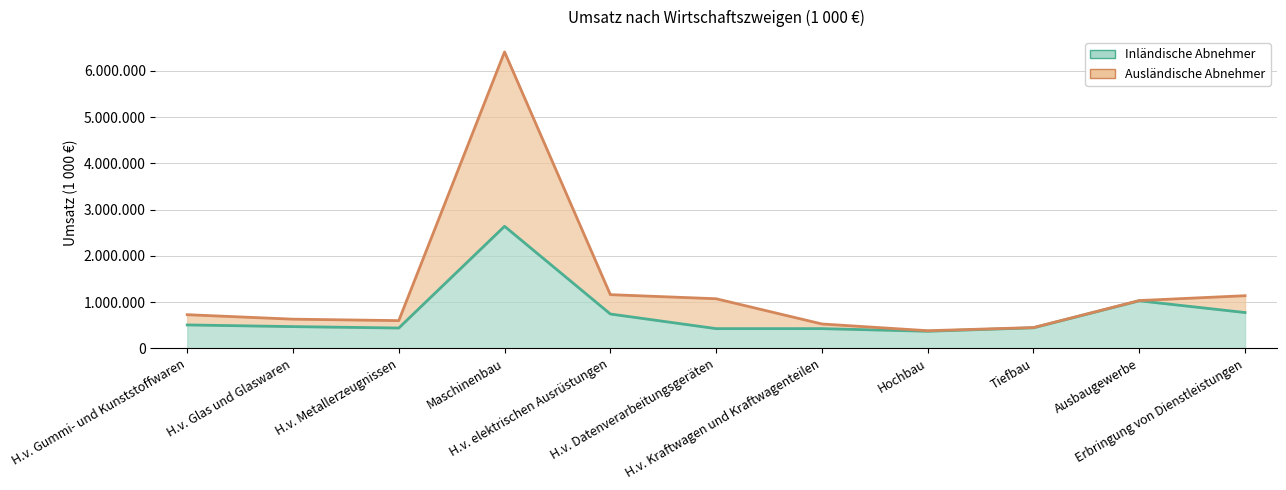

Reading right to left, transcribe all the data shown in this chart.

Inländische Abnehmer: Erbringung von Dienstleistungen=773645	Ausbaugewerbe=1027121	Tiefbau=443857	Hochbau=369241	H.v. Kraftwagen und Kraftwagenteilen=426078	H.v. Datenverarbeitungsgeräten=425737	H.v. elektrischen Ausrüstungen=742091	Maschinenbau=2638135	H.v. Metallerzeugnissen=439104	H.v. Glas und Glaswaren=469488	H.v. Gummi- und Kunststoffwaren=506050
Ausländische Abnehmer: Erbringung von Dienstleistungen=1137534	Ausbaugewerbe=1033068	Tiefbau=449331	Hochbau=381093	H.v. Kraftwagen und Kraftwagenteilen=526551	H.v. Datenverarbeitungsgeräten=1071953	H.v. elektrischen Ausrüstungen=1160375	Maschinenbau=6407512	H.v. Metallerzeugnissen=598860	H.v. Glas und Glaswaren=630412	H.v. Gummi- und Kunststoffwaren=727162